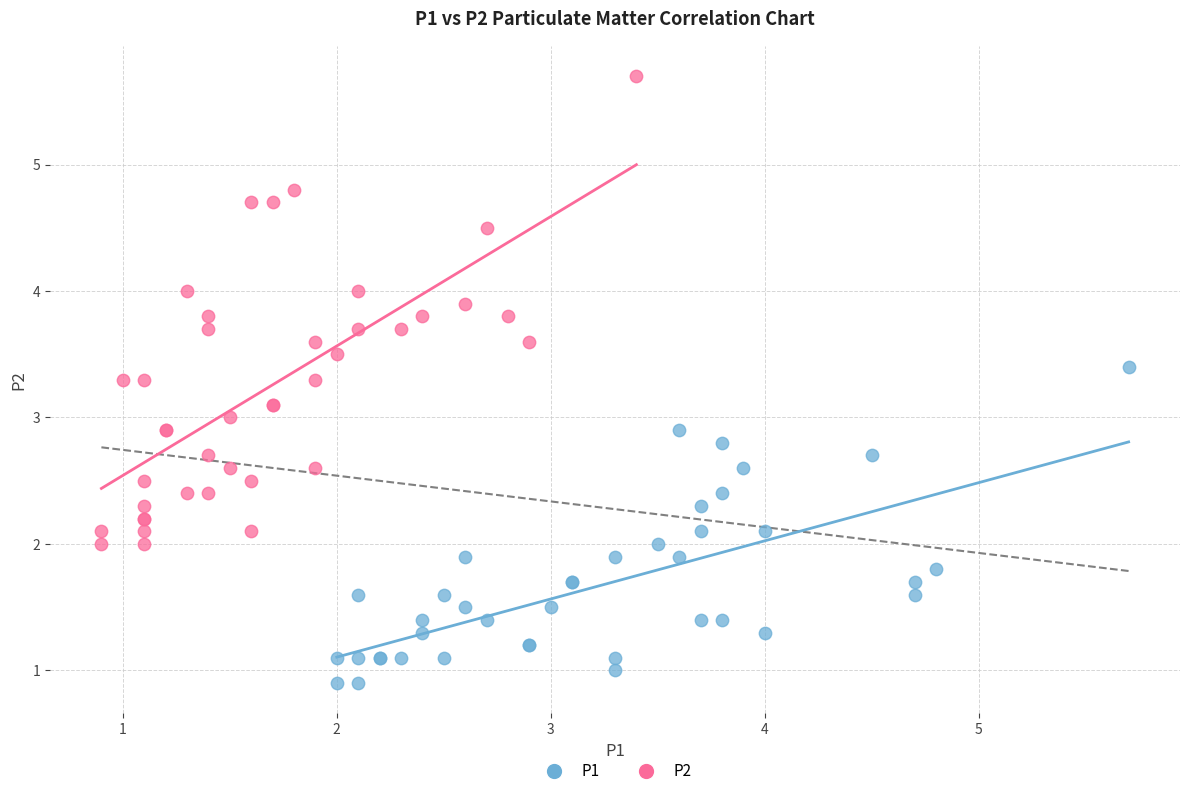

Which series reaches the maximum Y coordinate?

P2